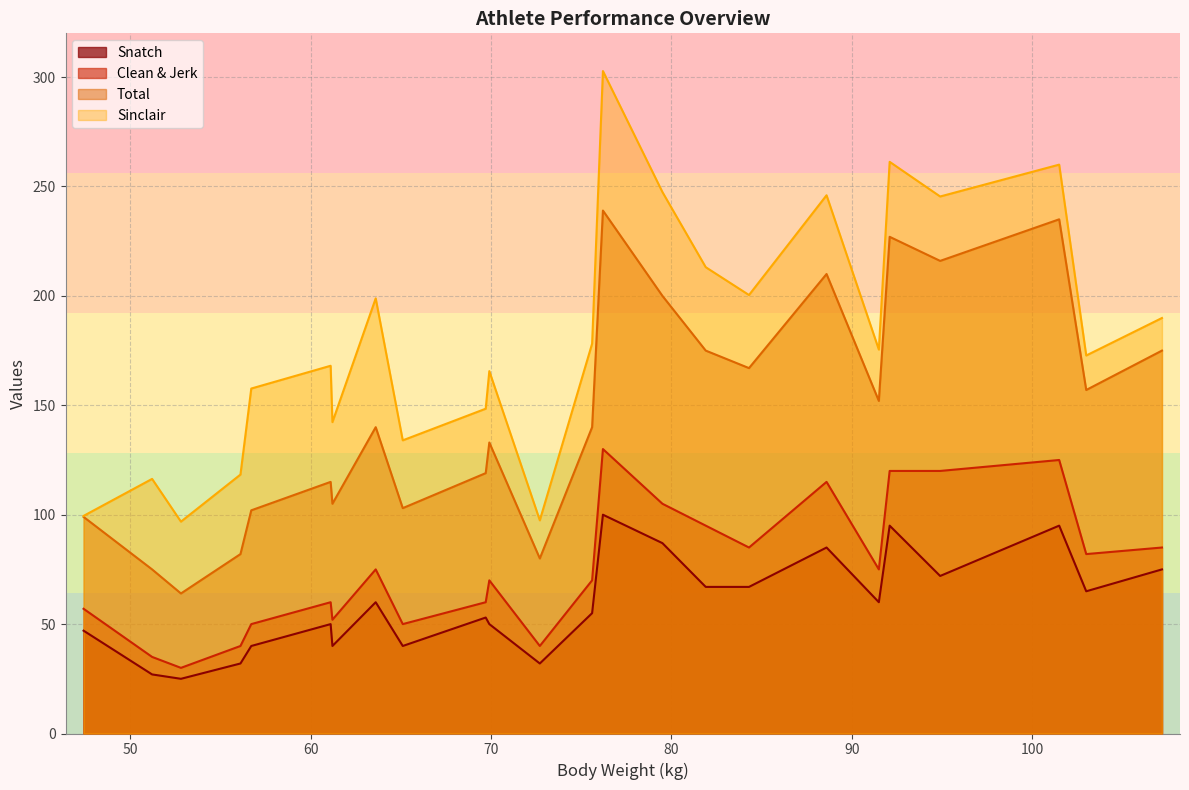

Which series has the largest total across all categories?

Sinclair